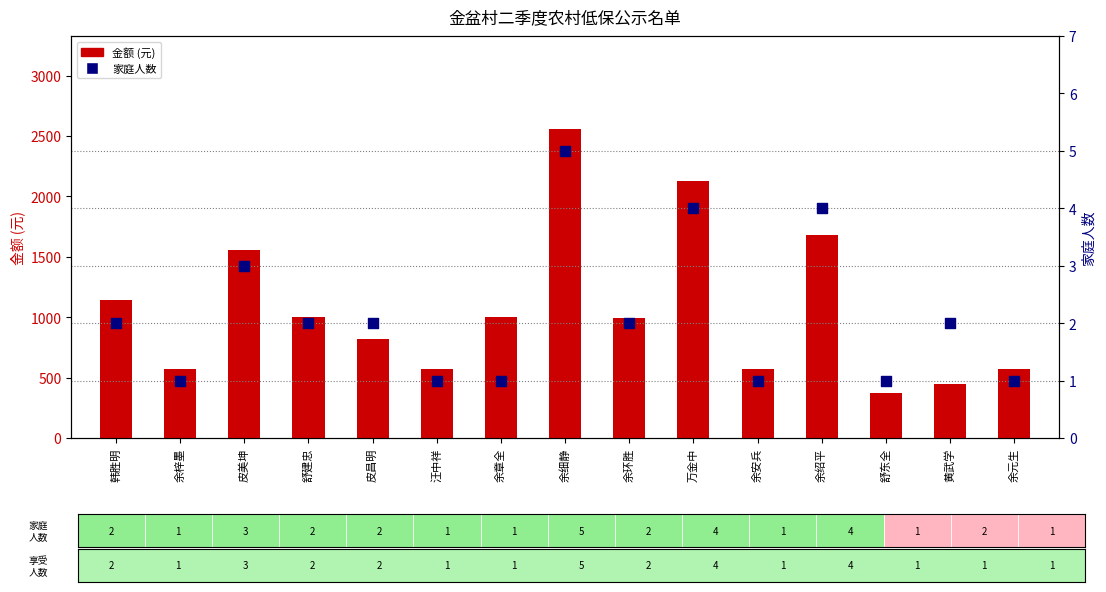

At which category is the sum across all series the highest?

余细静